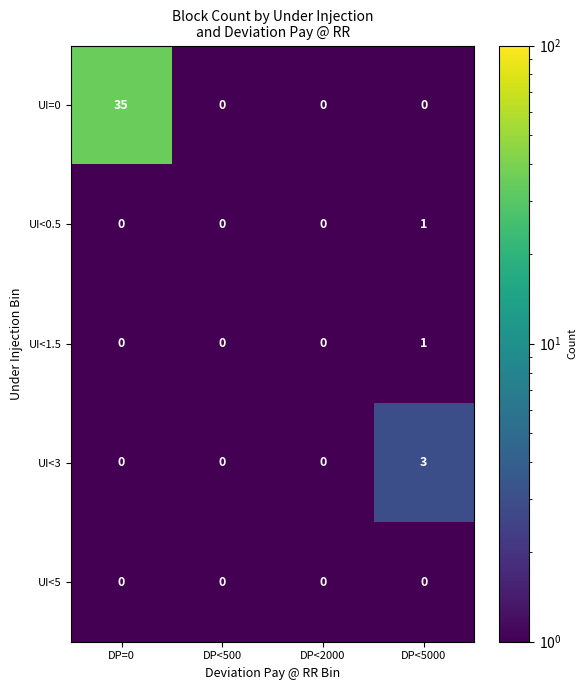

What is the maximum value shown in the chart?

35